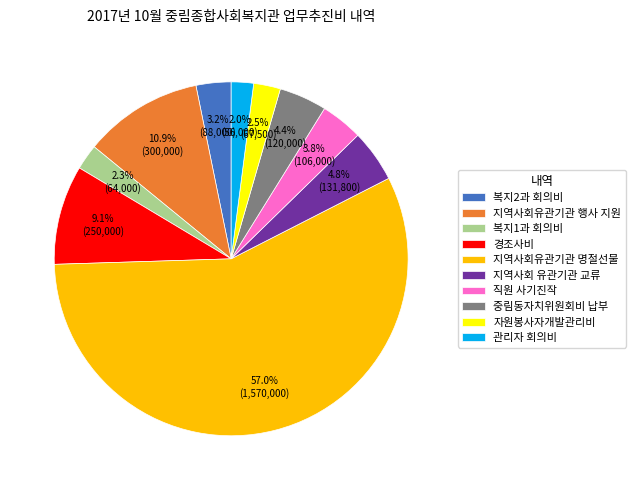

Which has a higher value, 지역사회유관기관 명절선물 or 중림동자치위원회비 납부?

지역사회유관기관 명절선물